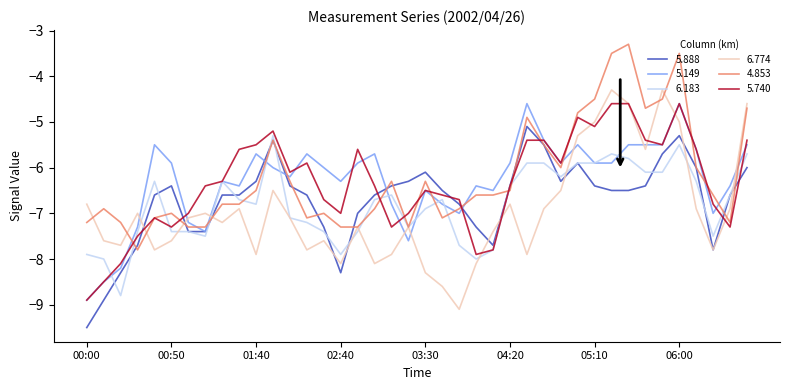

What is the greatest value displayed?

-3.3